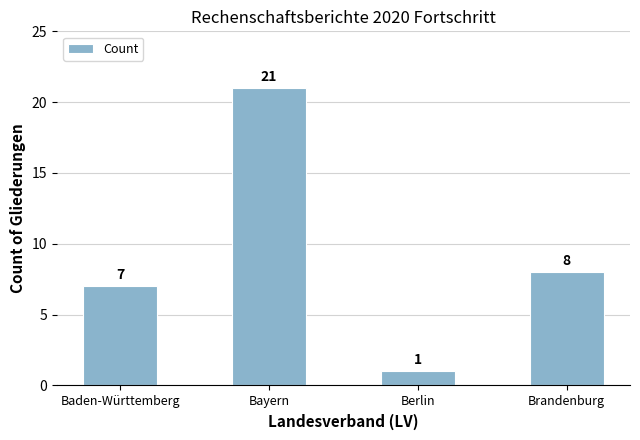

What value does the data have at Baden-Württemberg, to the nearest 5?

5